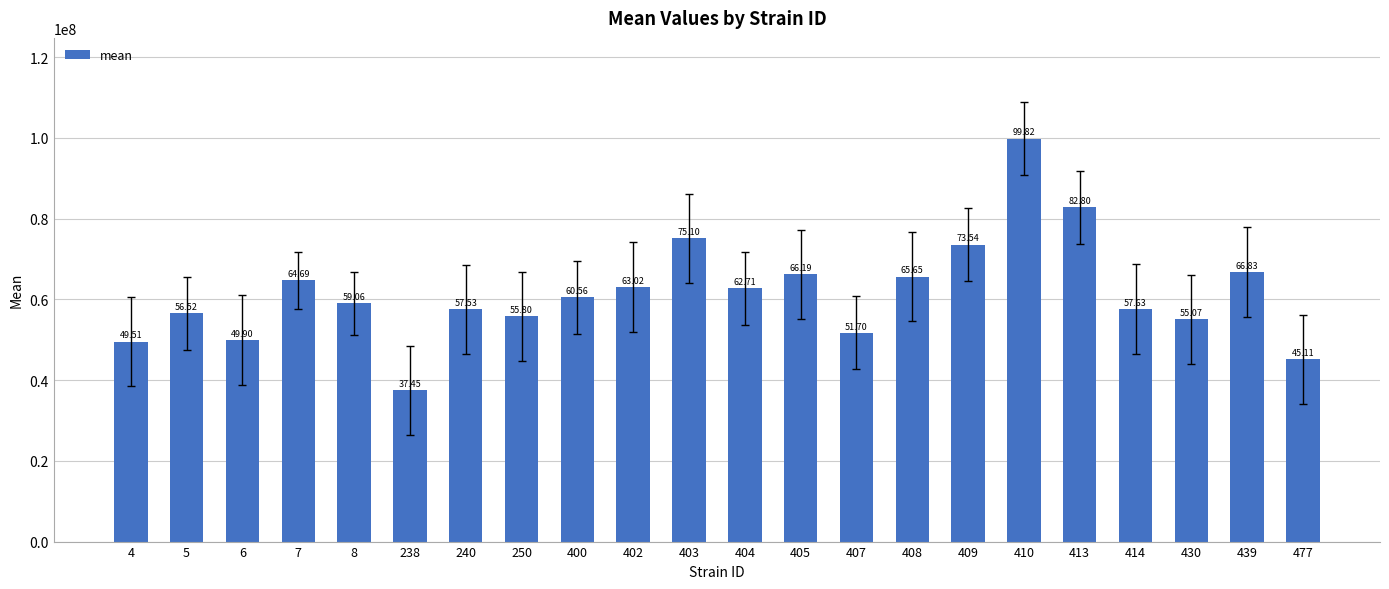

How many bars are there in total?

22